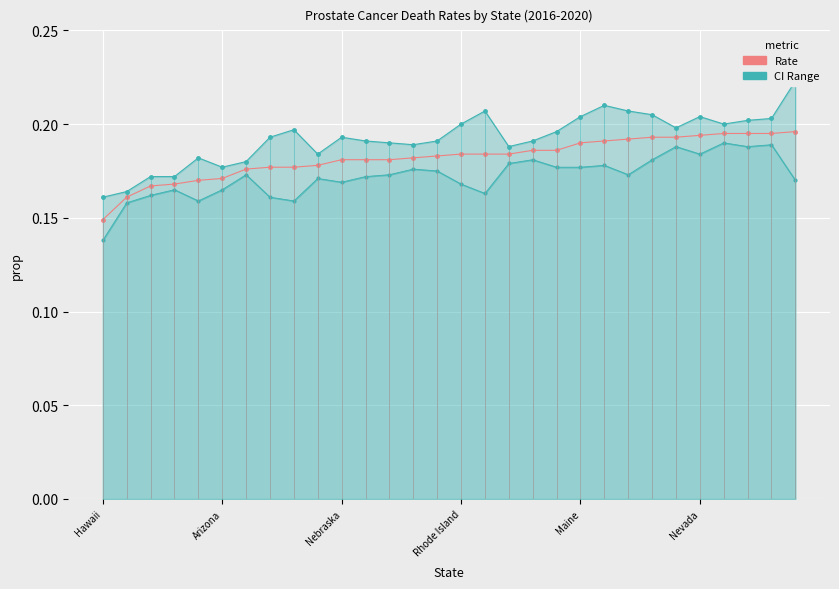

Which series has the largest total across all categories?

Rate